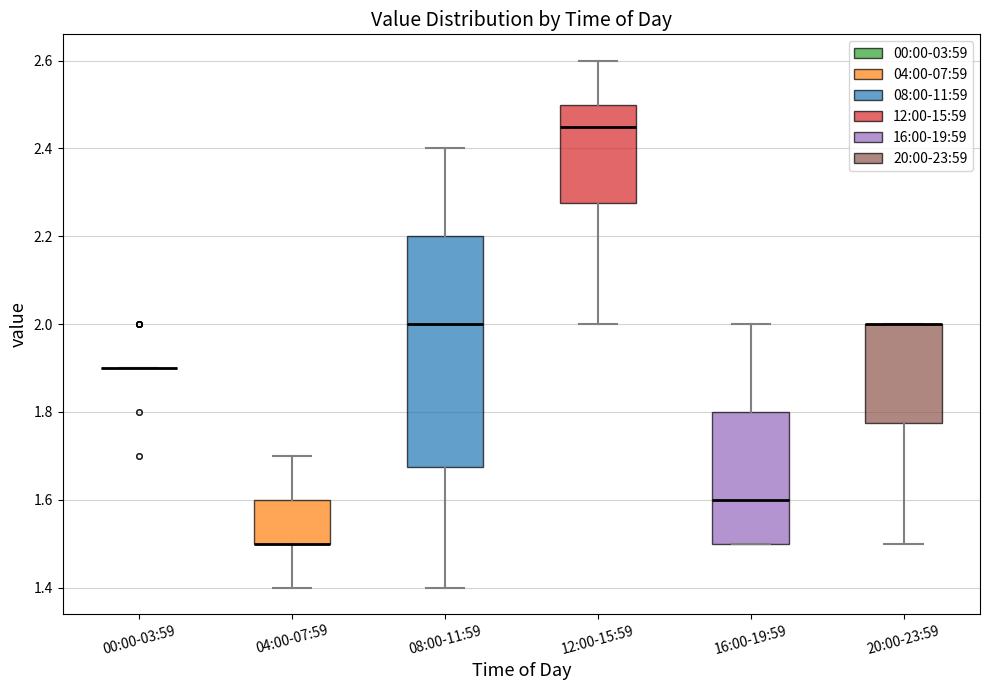

Where does the upper whisker of the box for 04:00-07:59 end on the y-axis? The values are not printed on the chart, so give them approximately, as read against the axis.

1.70